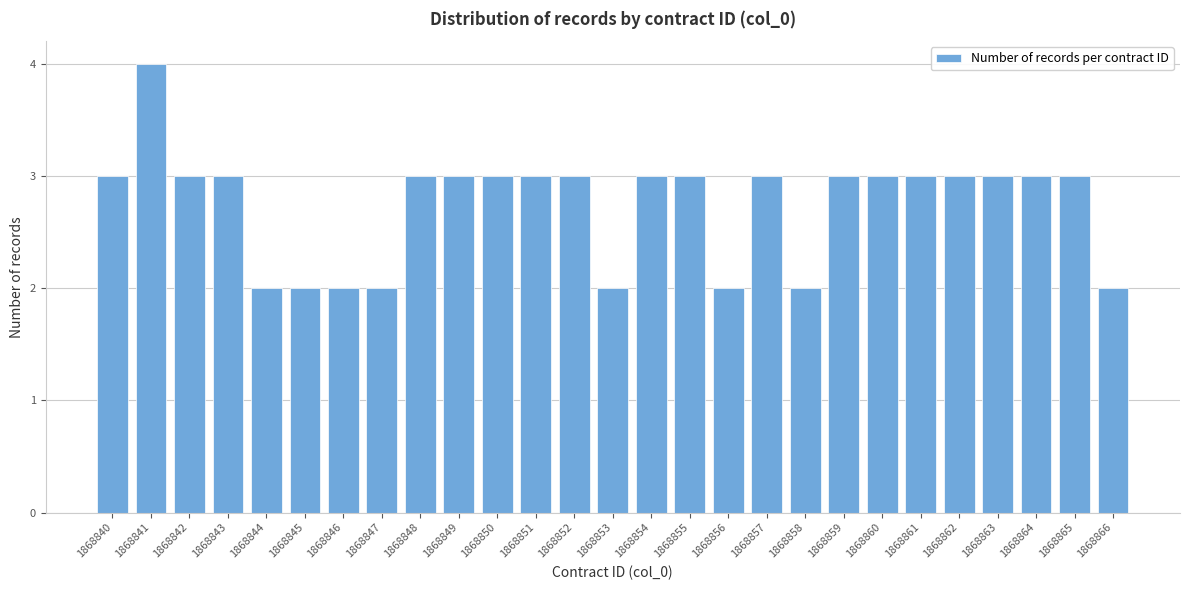

Reading right to left, list all the values displayed in this chart.

2	3	3	3	3	3	3	3	2	3	2	3	3	2	3	3	3	3	3	2	2	2	2	3	3	4	3